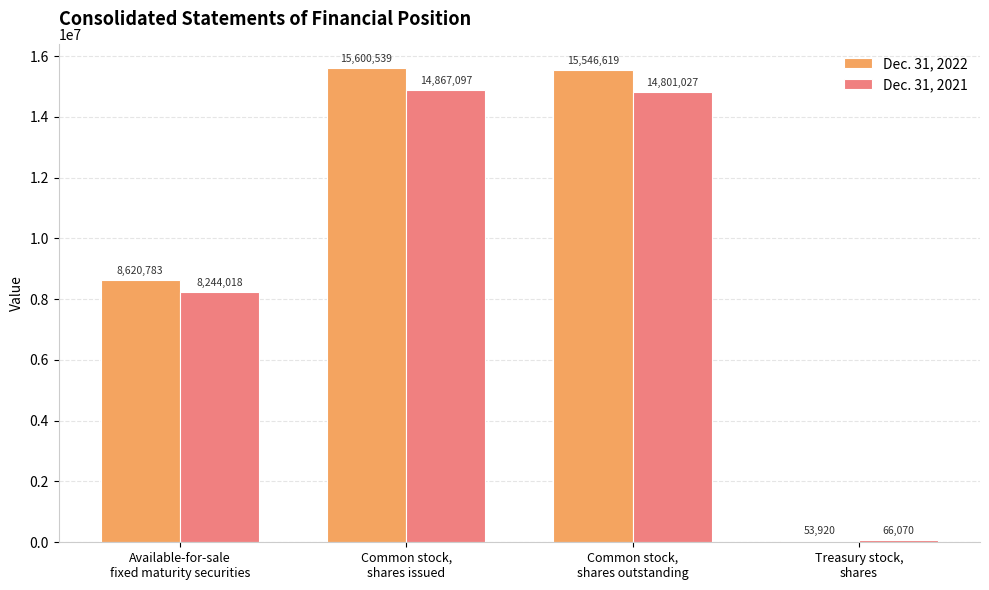

True or false: Dec. 31, 2021 has a value of 6149269 at Common stock,
shares outstanding.

False